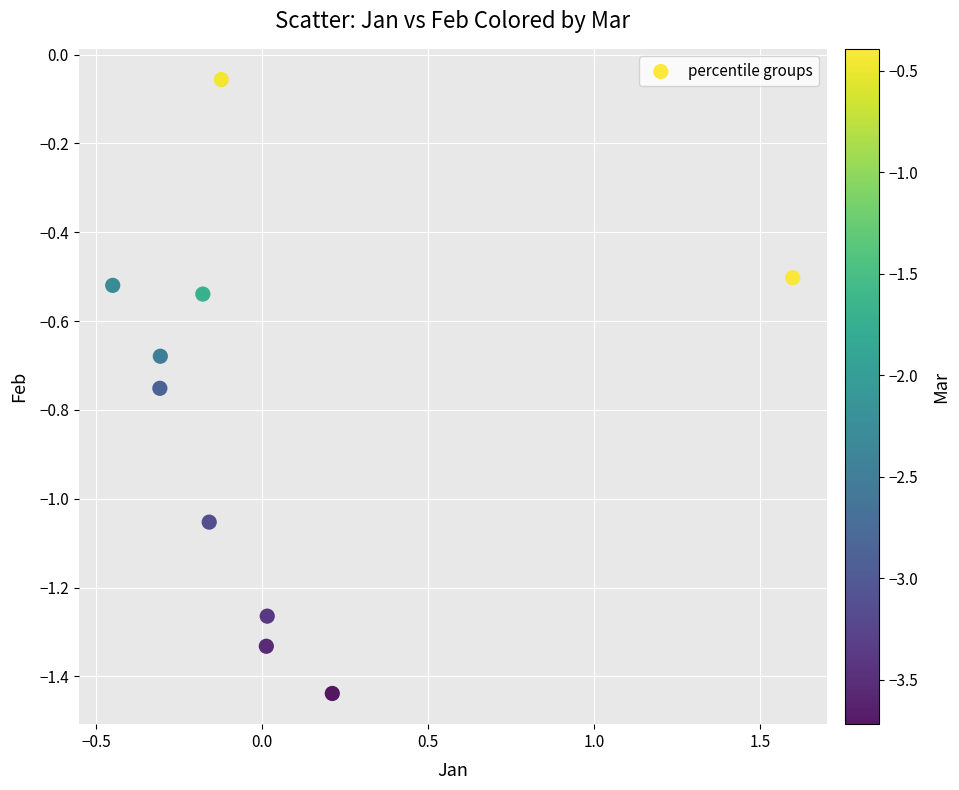

What is the range of Y values (max minus min)?

1.4